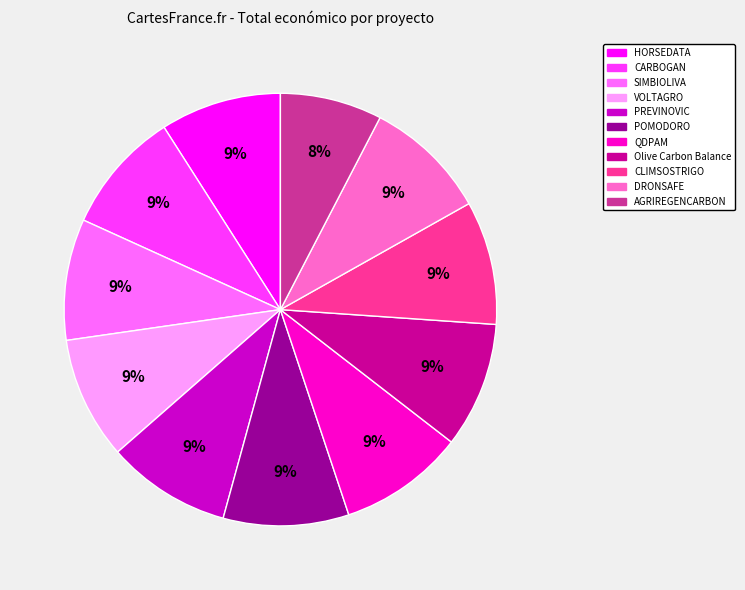

To the nearest percent, what is the combined percentage of DRONSAFE and CARBOGAN?

18%